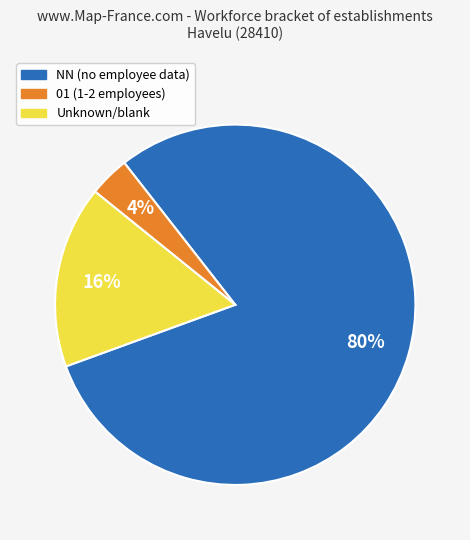

To the nearest percent, what is the average slice percentage?

33%